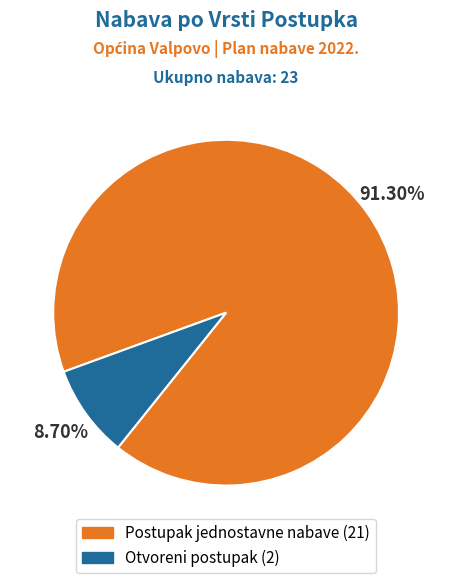

Which slice represents more than half of the pie?

Postupak jednostavne nabave